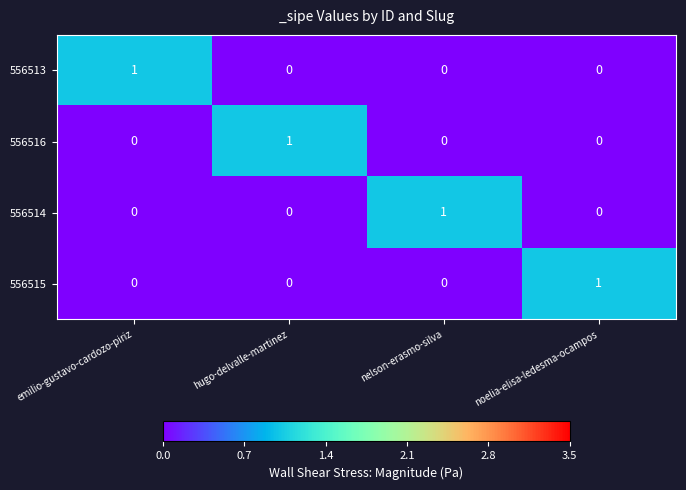

The value of 556516 at emilio-gustavo-cardozo-piriz is 0. True or false?

True